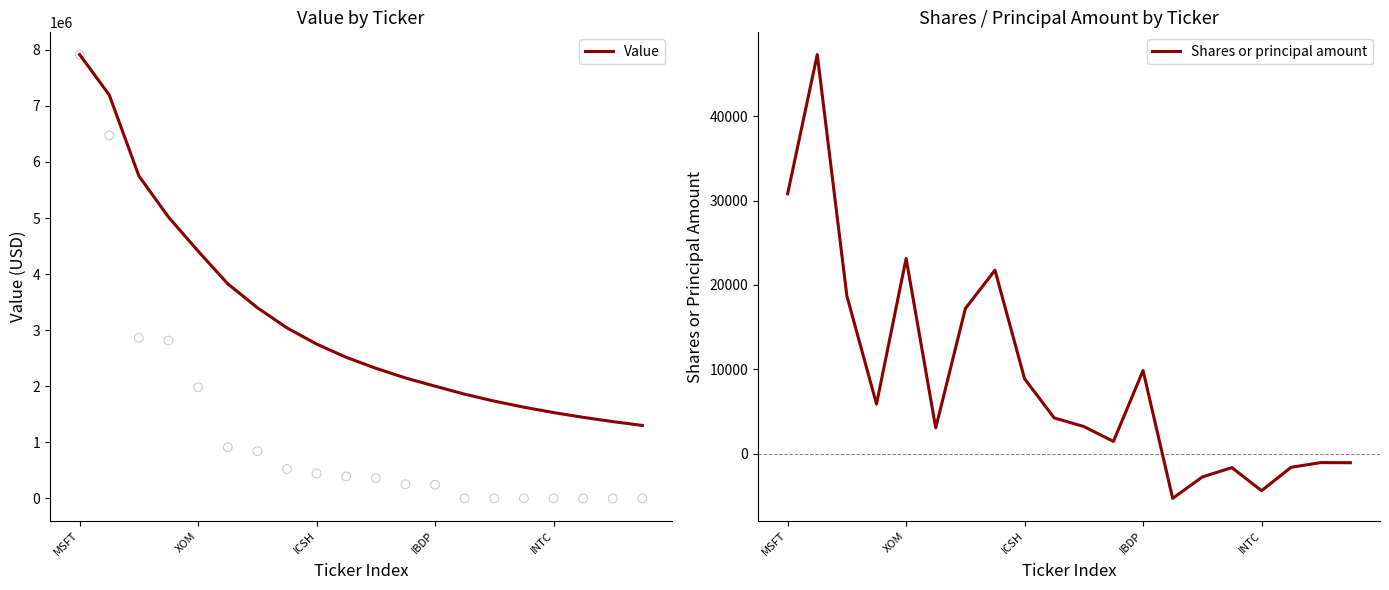

Which series has the largest Y range (max minus min)?

Value